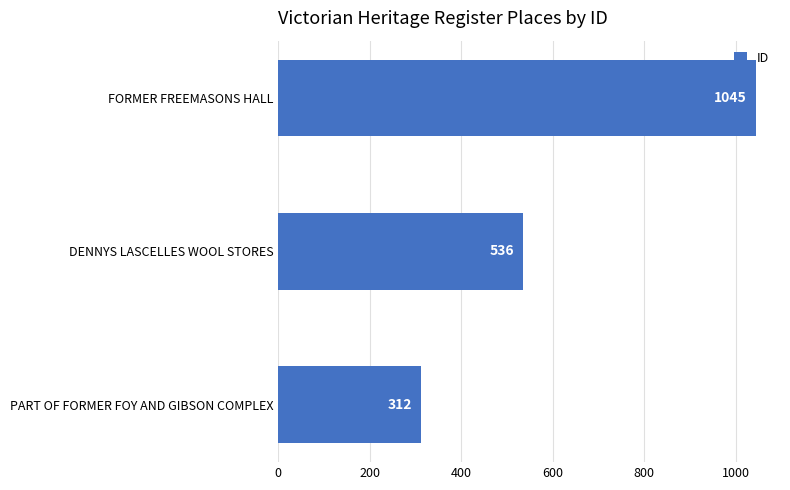

Reading bottom to top, extract all data points from this chart.

PART OF FORMER FOY AND GIBSON COMPLEX=312	DENNYS LASCELLES WOOL STORES=536	FORMER FREEMASONS HALL=1045